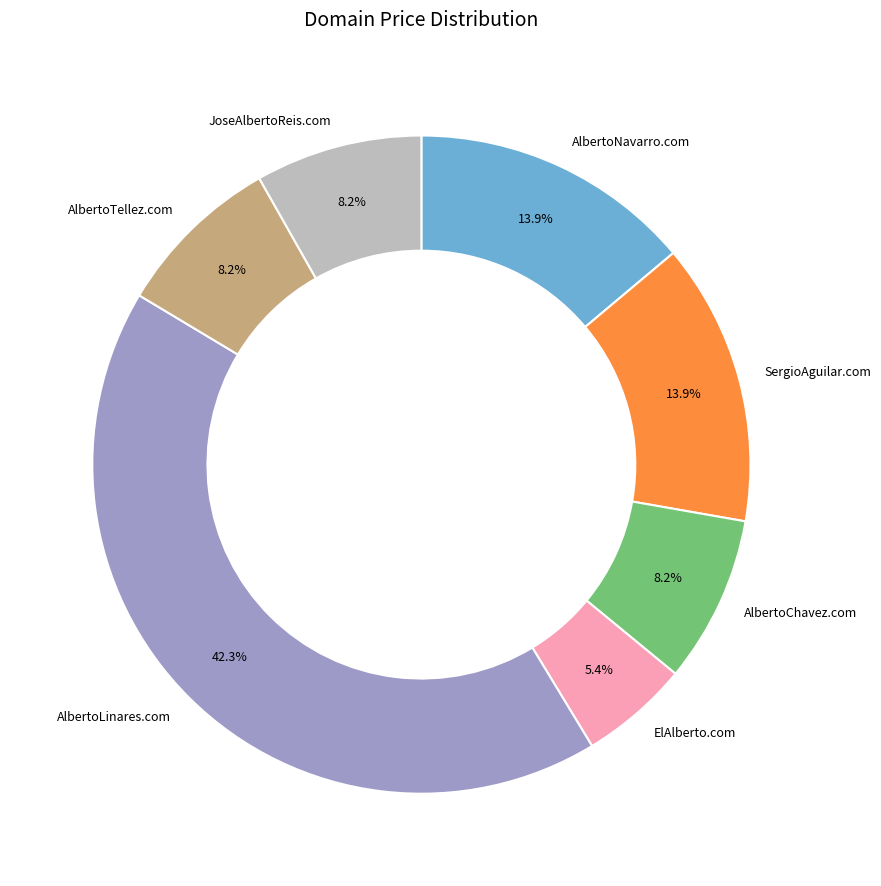

Does any single category account for the majority?

No